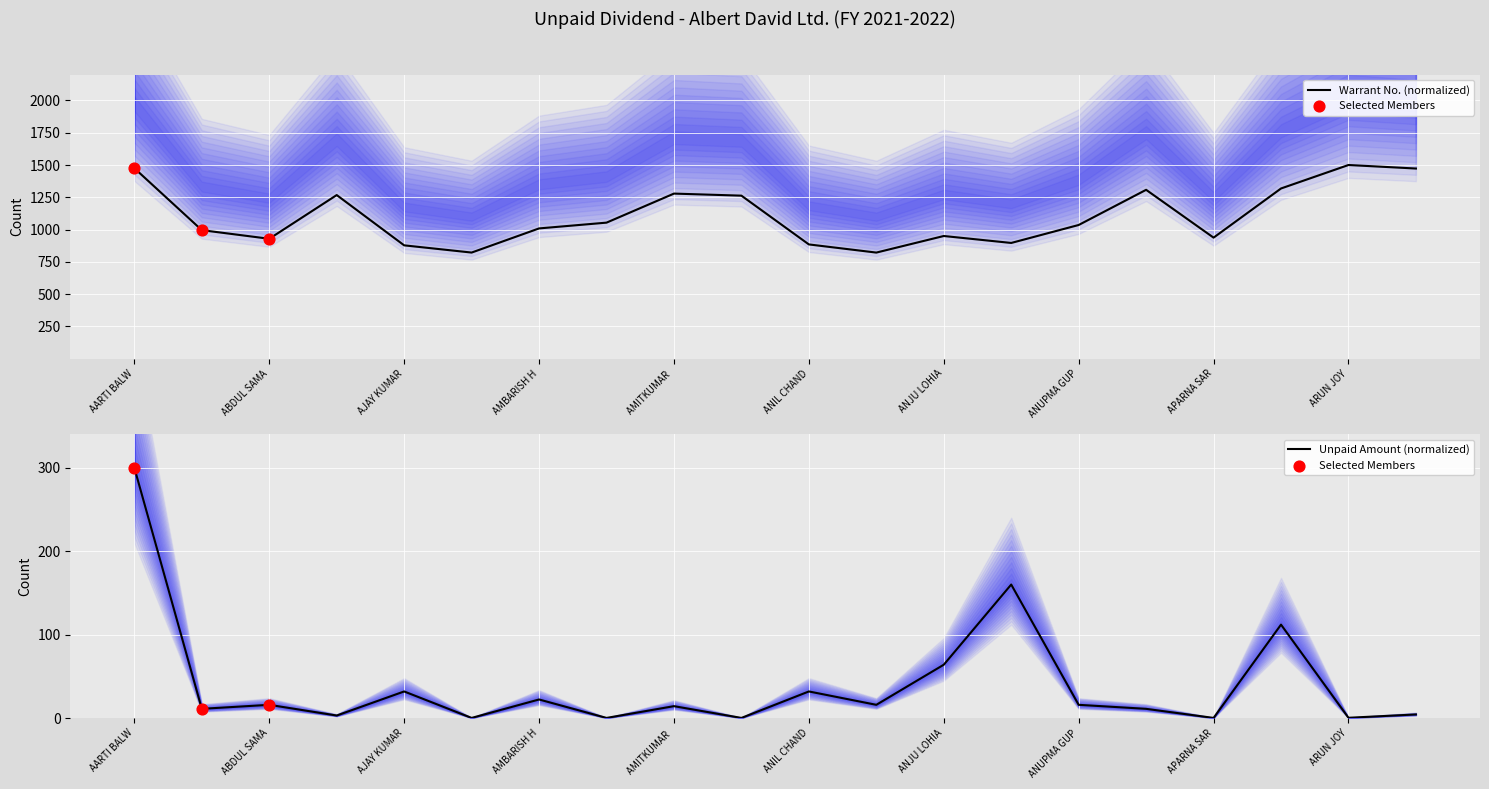

At how many categories does at least one series exceed 589?

20